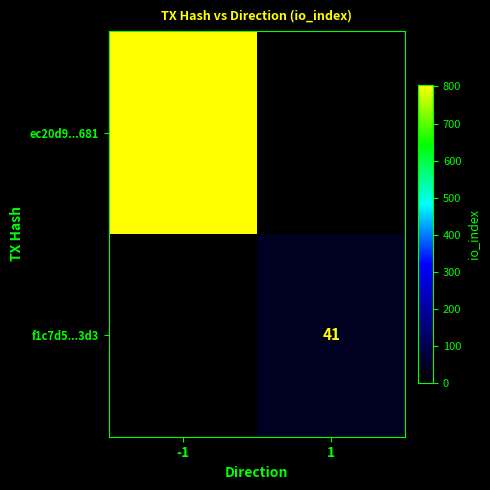

The value of f1c7d5...3d3 at 1 is 27. True or false?

False